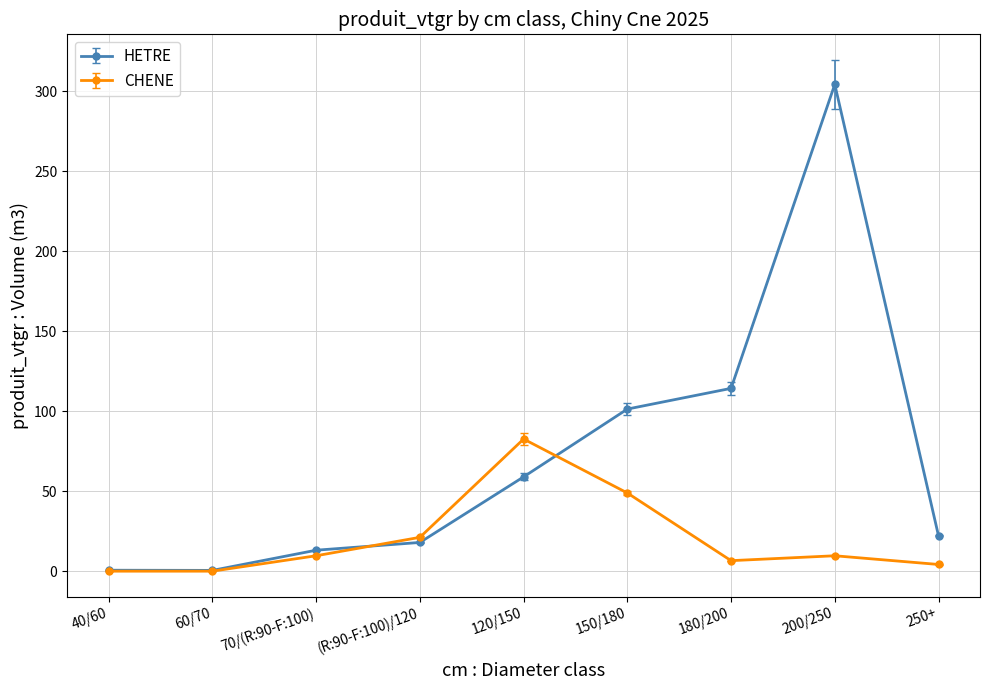

What position from the left is 250+?

9